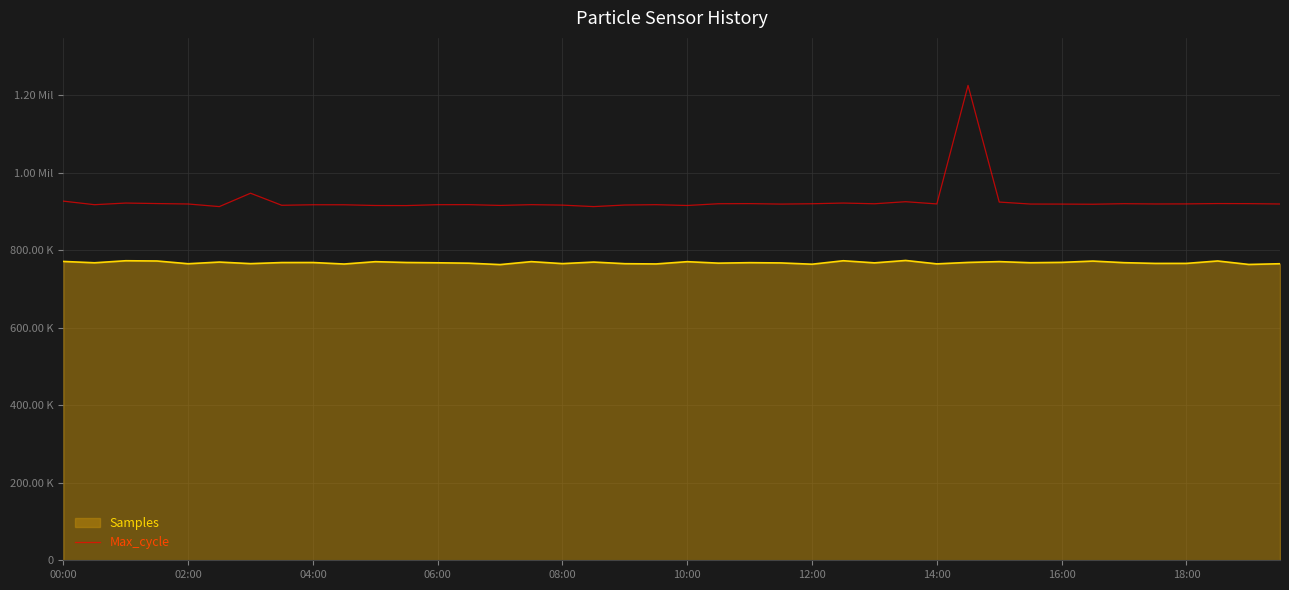

What is the ratio of the value at 06:00 to the value at 15?

1.0